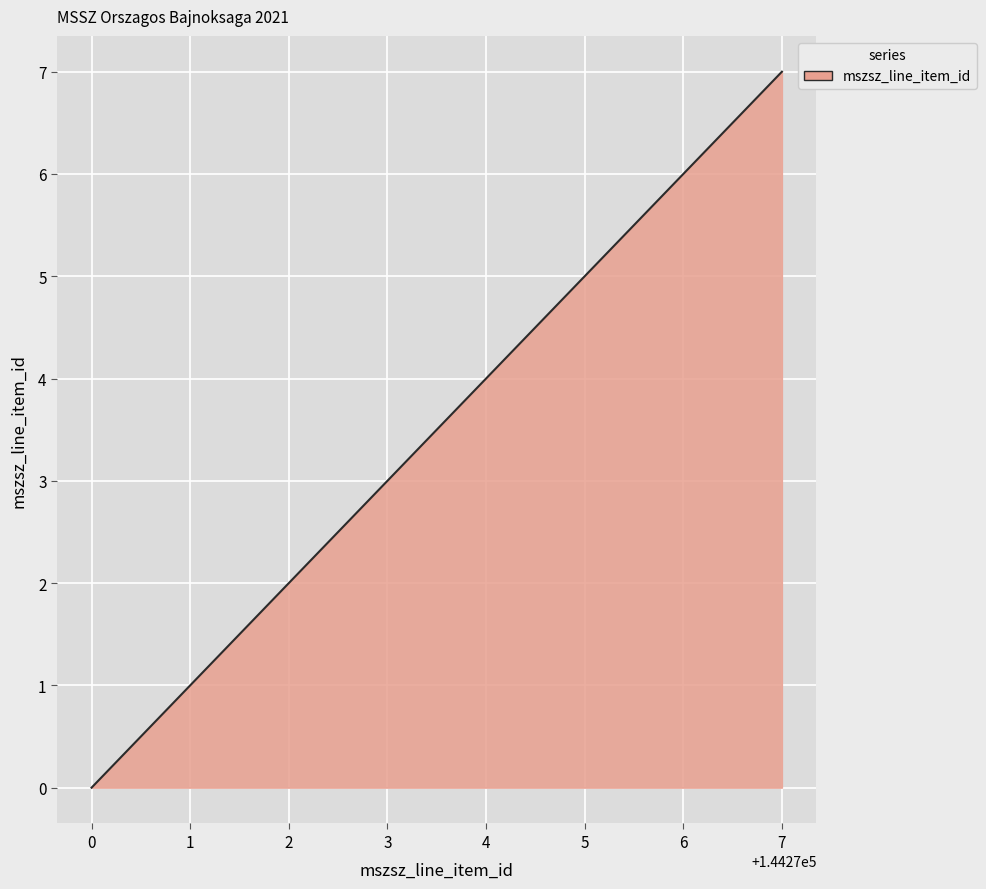

Where is the data nearest to the value 3?

3